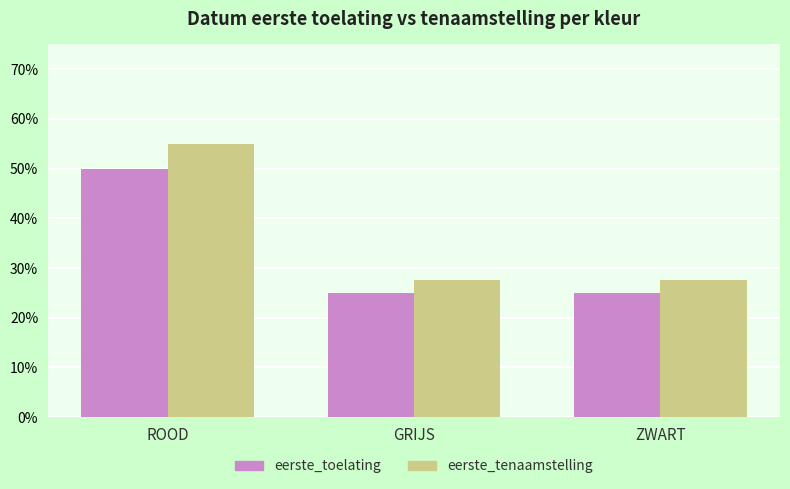

What is the maximum value shown in the chart?

55.0